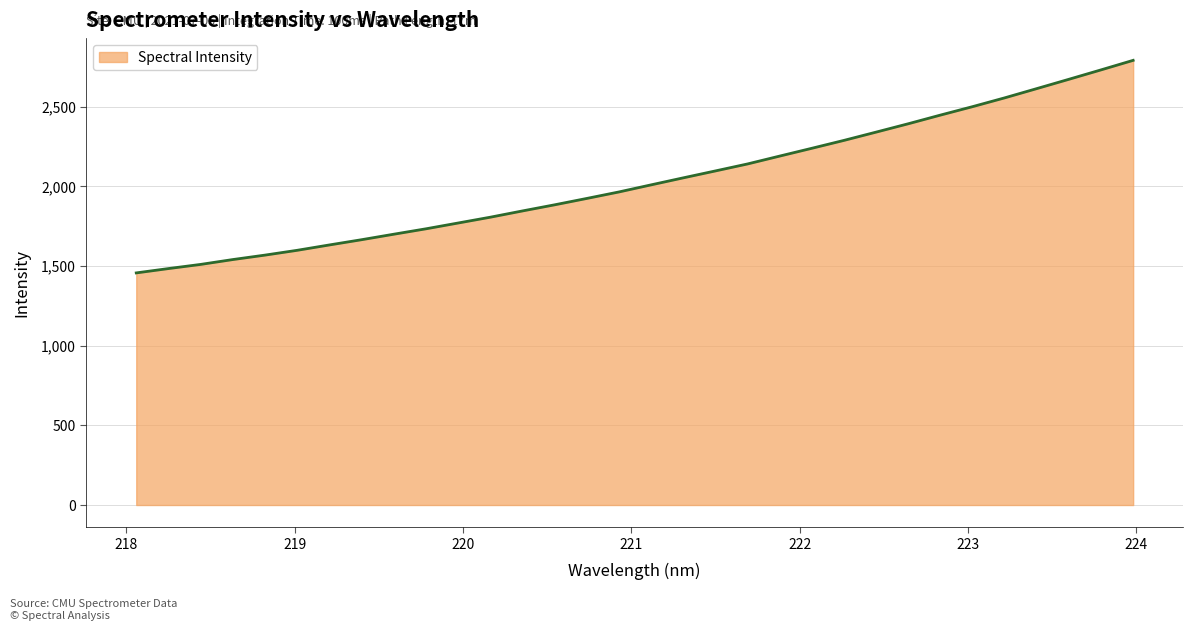

What is the difference between the maximum and minimum values?

1334.6